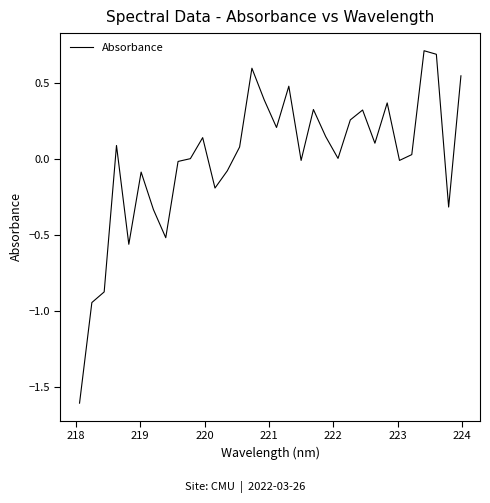

What is the difference between the maximum and minimum values?

2.3